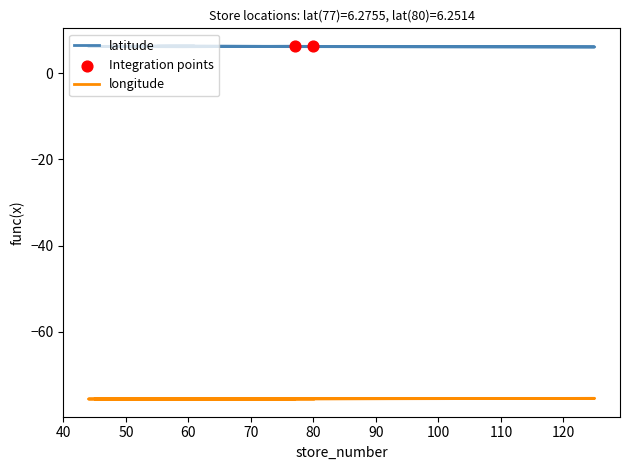

What are all the series names shown in the legend?

latitude, longitude